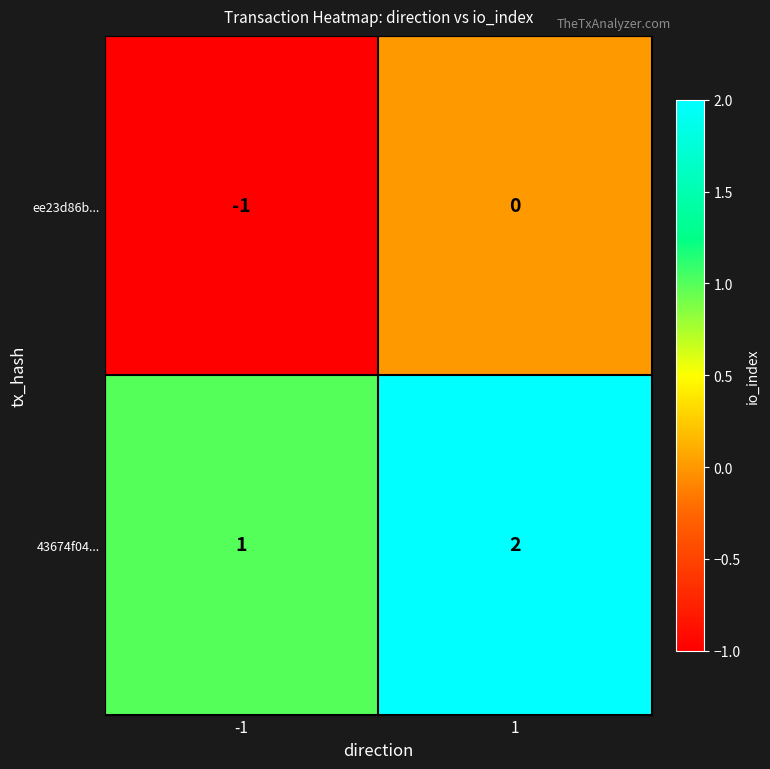

Which label corresponds to the largest value in the chart?

1